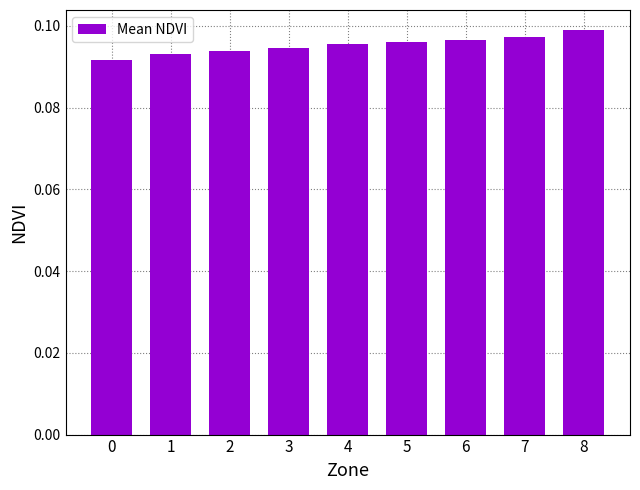

Which has a higher value, 5 or 3?

5